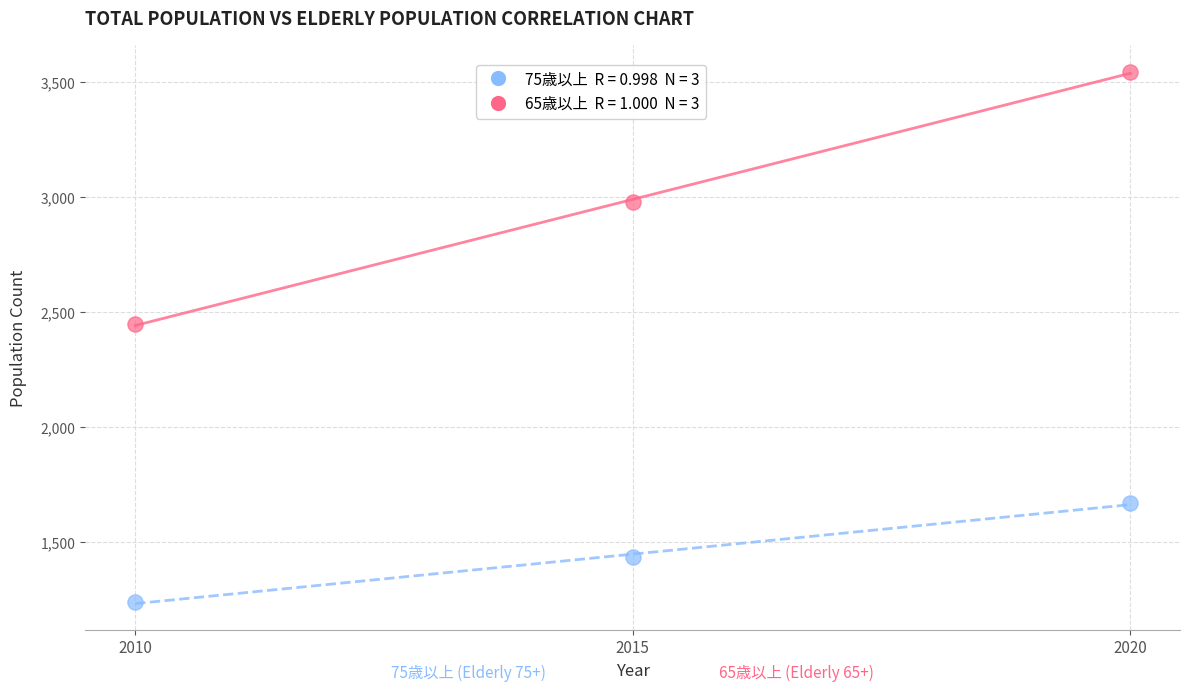

Across all series, what Y value is closest to 2392?

2448